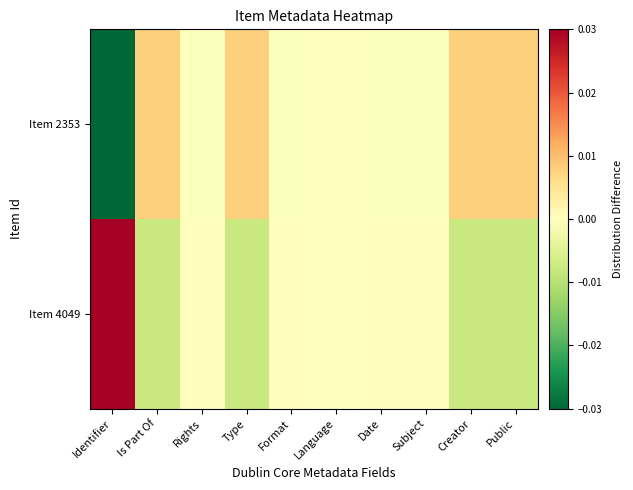

Count the number of data series in this chart.

2